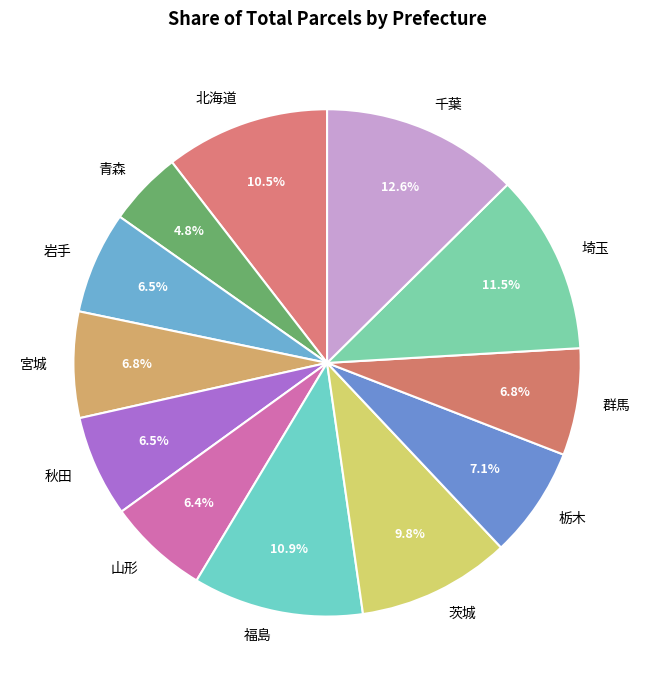

Does any single category account for the majority?

No